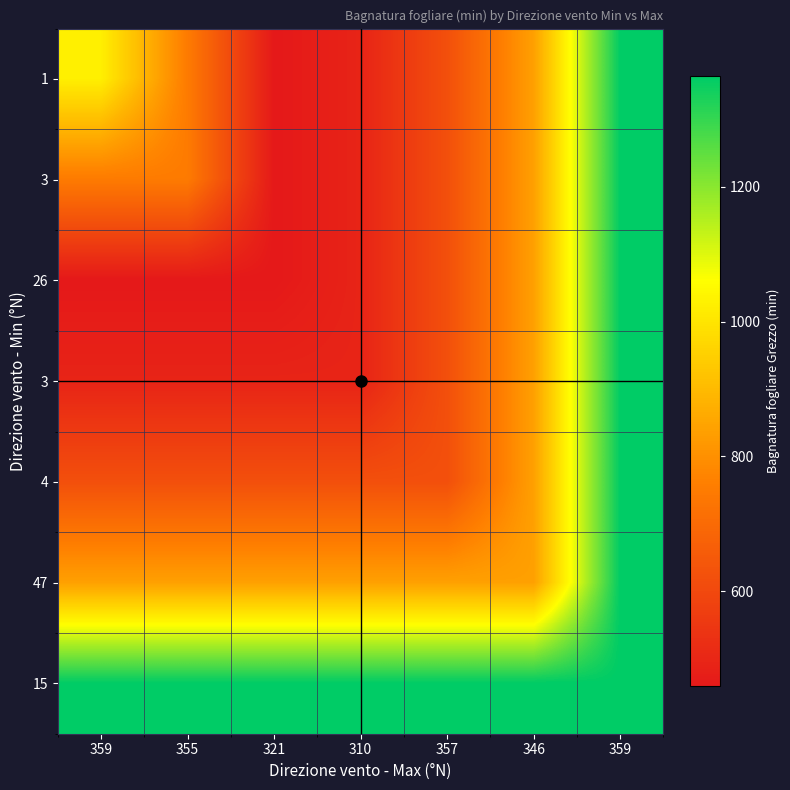

What is the spread (max minus min) of values at 357?

743.1